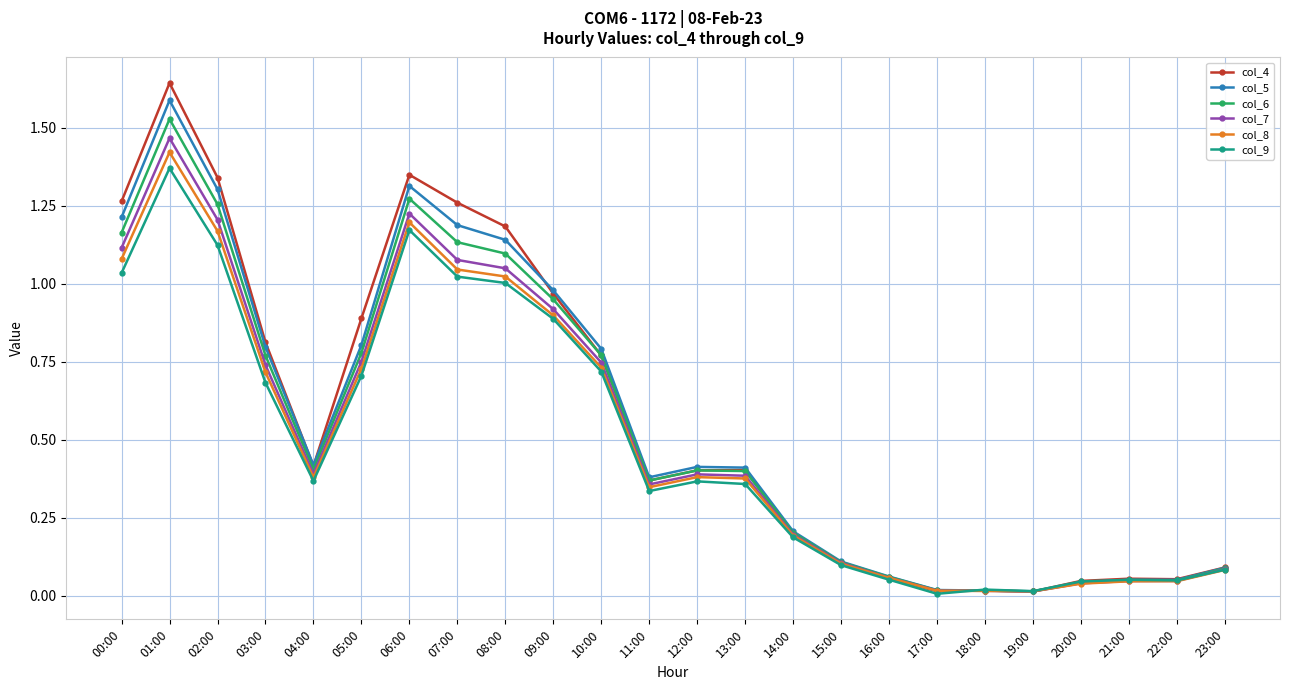

What is the label of the 21st point from the left?

20:00